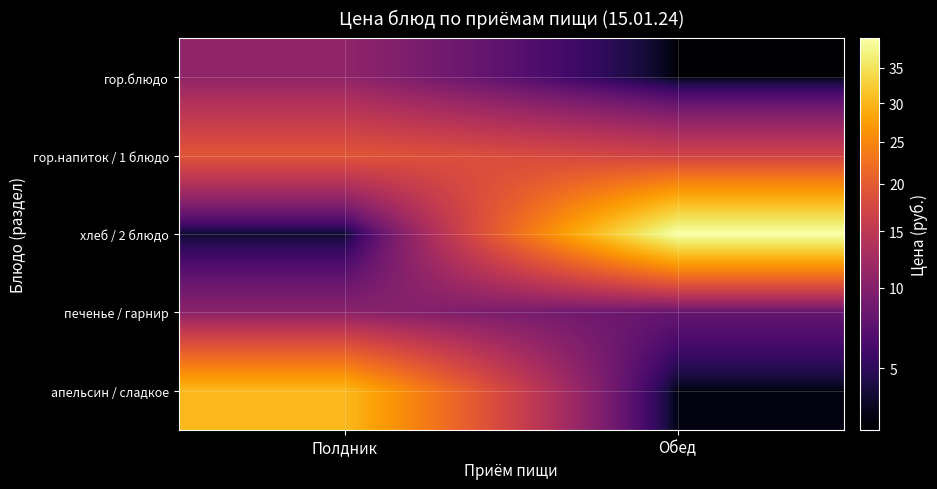

What is the total value across all series at Полдник?

75.0